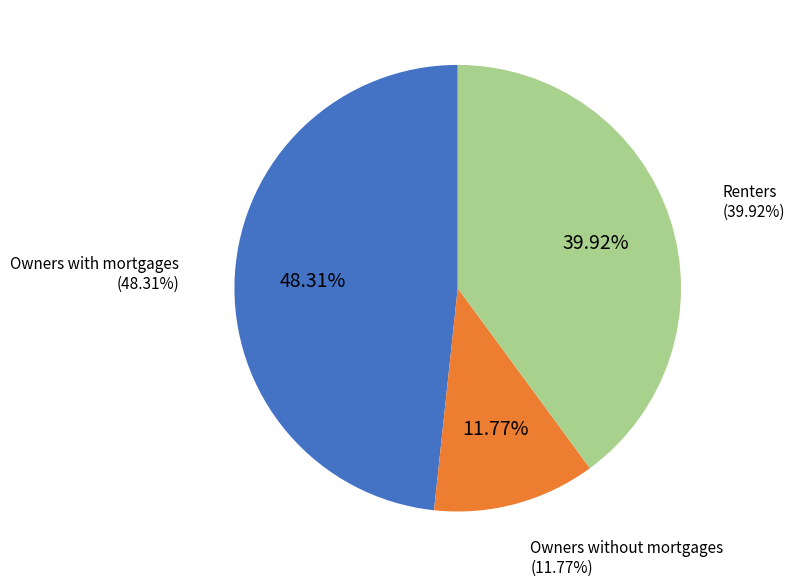

The Owners without mortgages slice represents 12% of the pie. True or false?

True